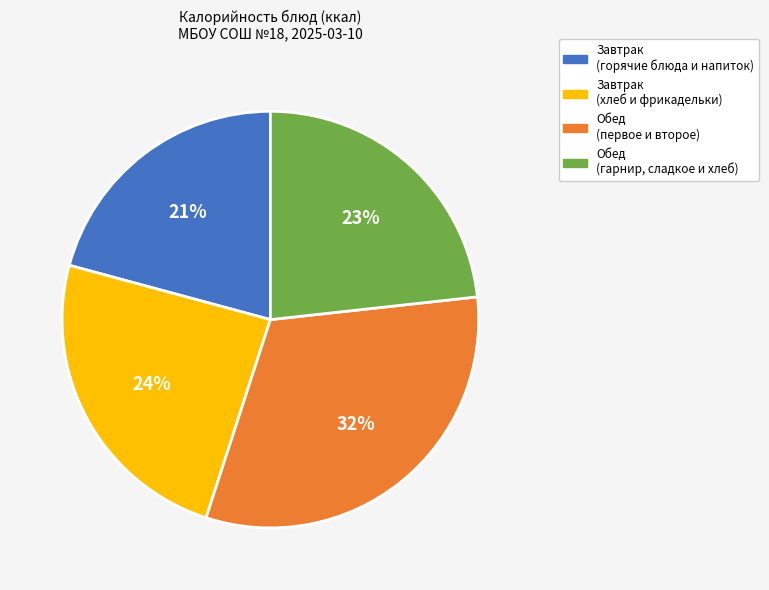

To the nearest percent, what is the difference between the largest and smallest slice percentages?

11%